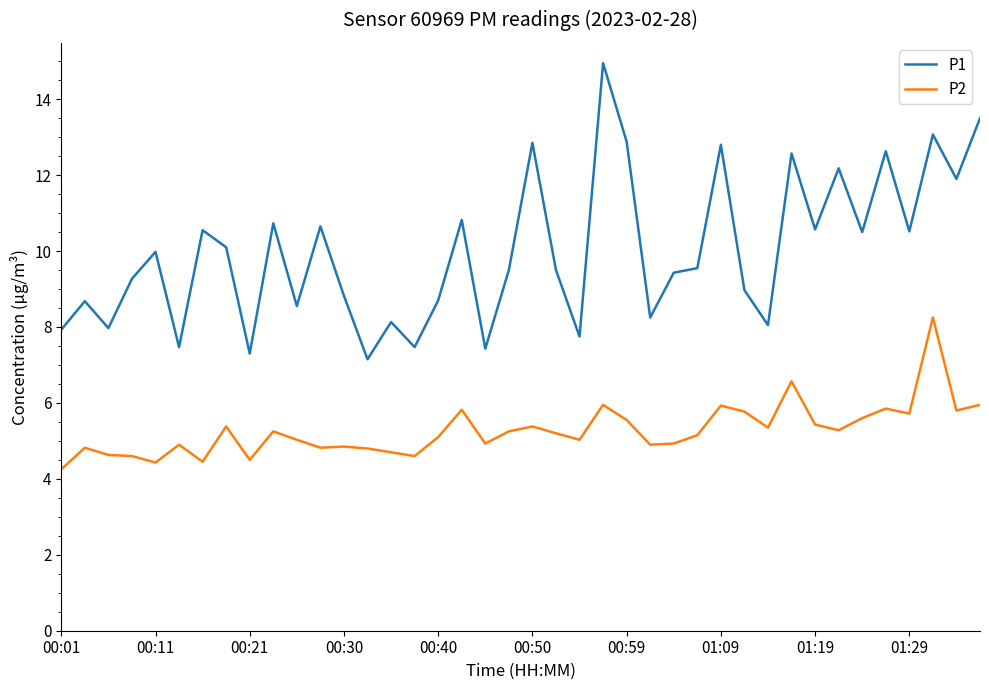

Does the chart display data point markers on the line(s)?

No